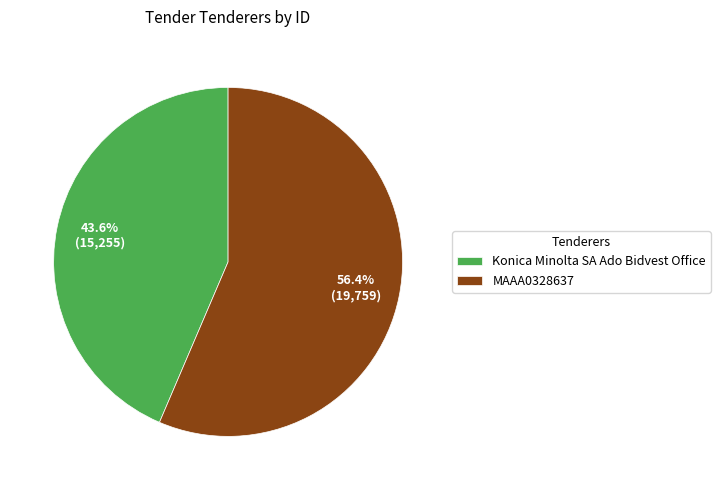

To the nearest percent, what percentage of the pie is MAAA0328637?

56%